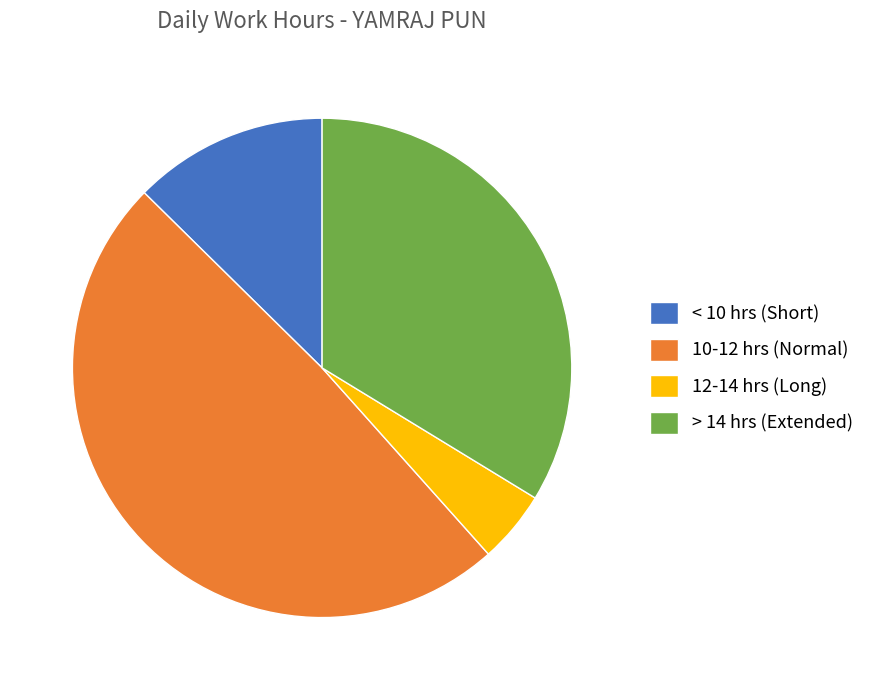

Is the sum of 10-12 hrs (Normal) and < 10 hrs (Short) greater than half?

Yes